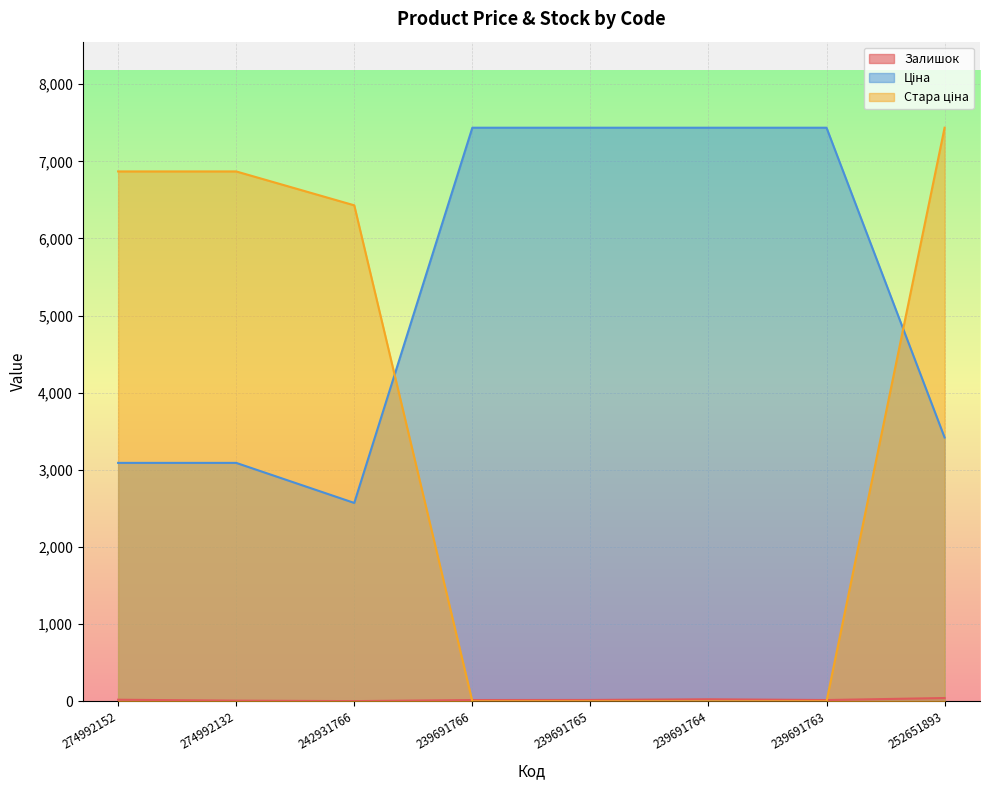

What is the label of the 3rd point from the right?

239691764